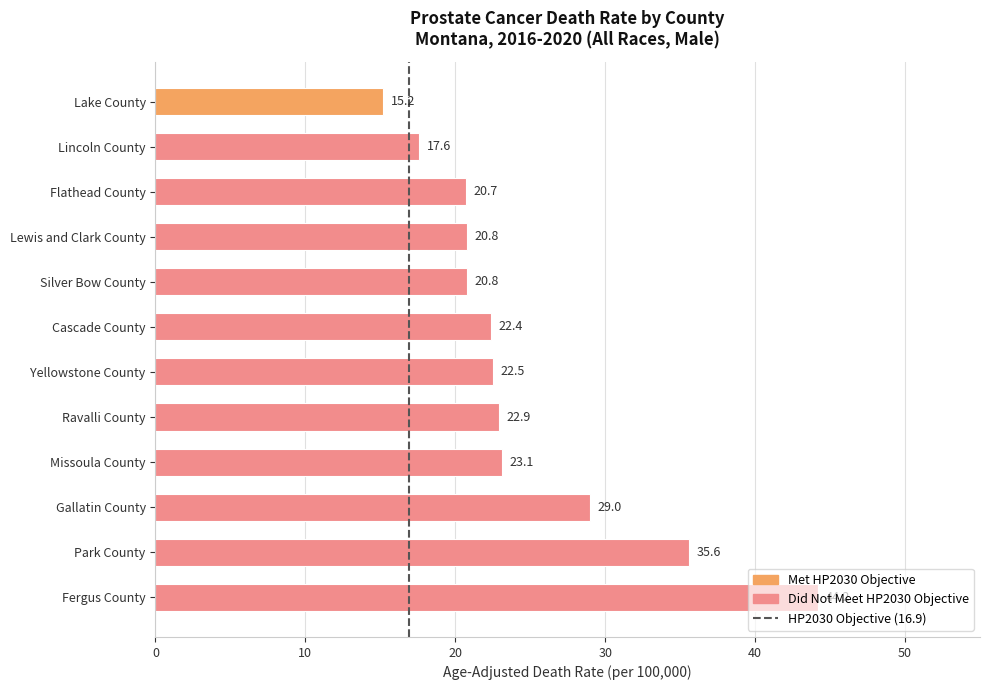

Approximately how many times larger is the value at Flathead County compared to Ravalli County?

0.9